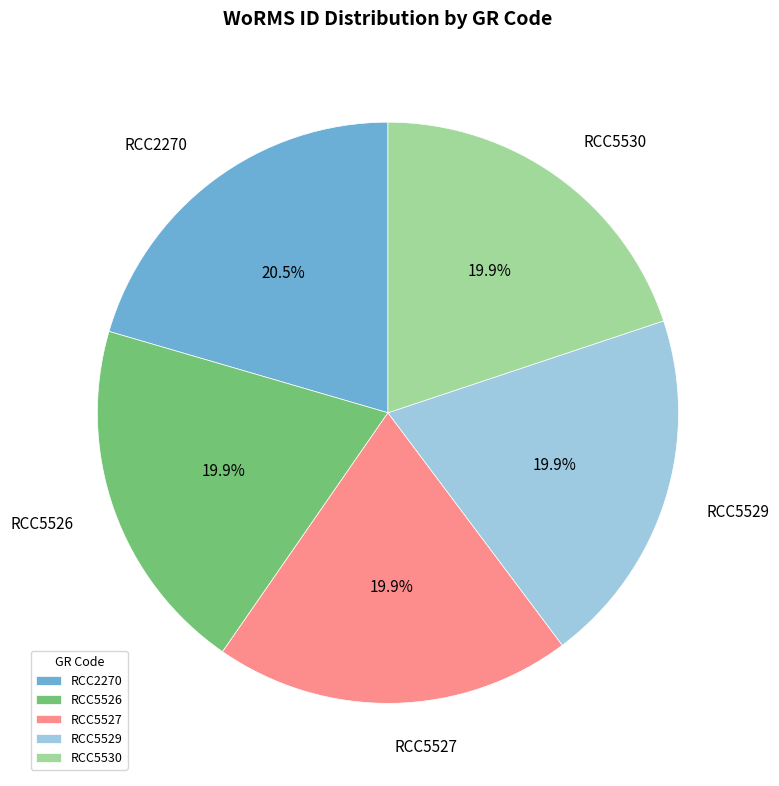

Is it true that RCC5526 is 20% of the pie?

True